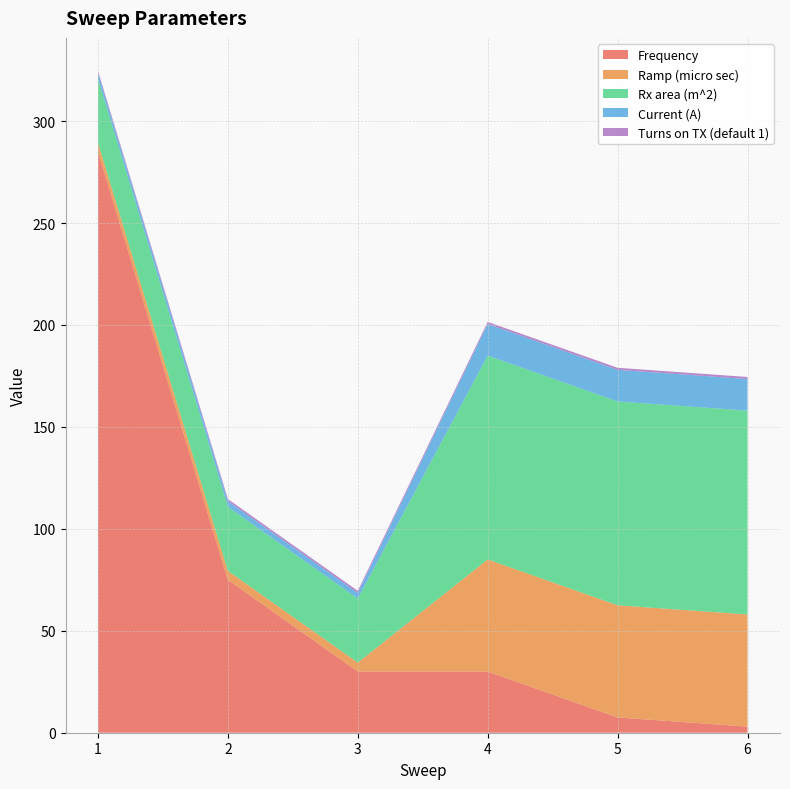

Reading left to right, extract all data points from this chart.

Frequency: 1=285.0	2=75.0	3=30.0	4=30.0	5=7.5	6=3.0
Ramp (micro sec): 1=4.4	2=4.4	3=4.4	4=55.0	5=55.0	6=55.0
Rx area (m^2): 1=31.4	2=31.4	3=31.4	4=100.0	5=100.0	6=100.0
Current (A): 1=2.8	2=2.8	3=2.8	4=15.5	5=15.5	6=15.5
Turns on TX (default 1): 1=1.0	2=1.0	3=1.0	4=1.0	5=1.0	6=1.0